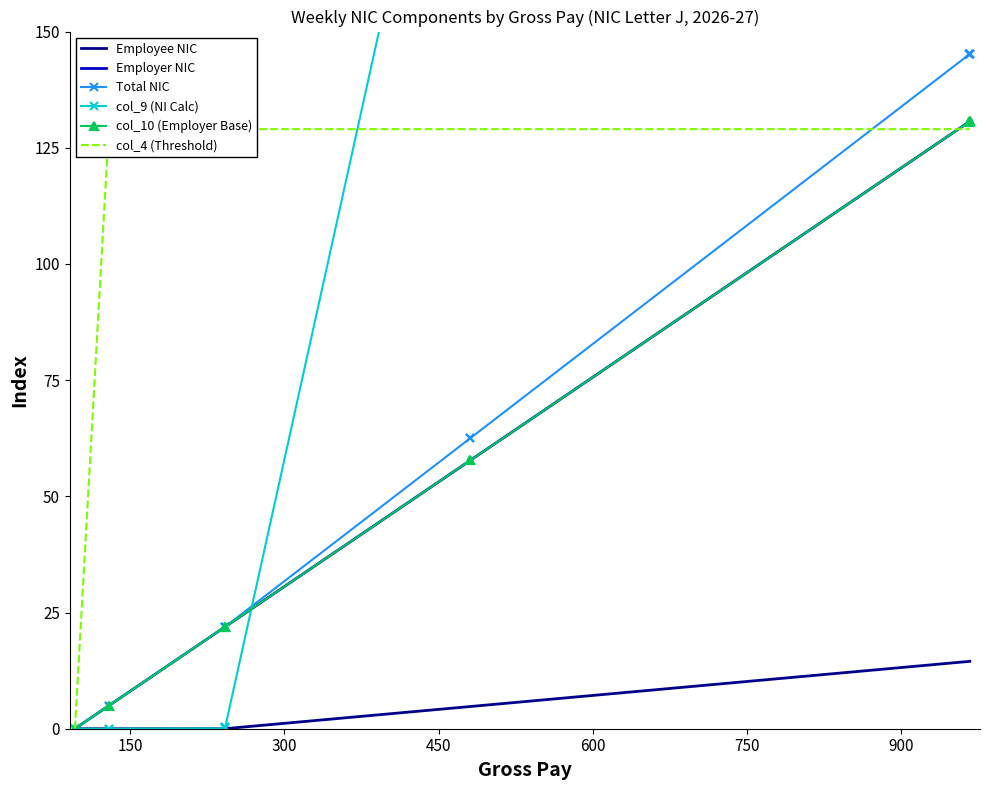

At how many categories does at least one series exceed 137?

6